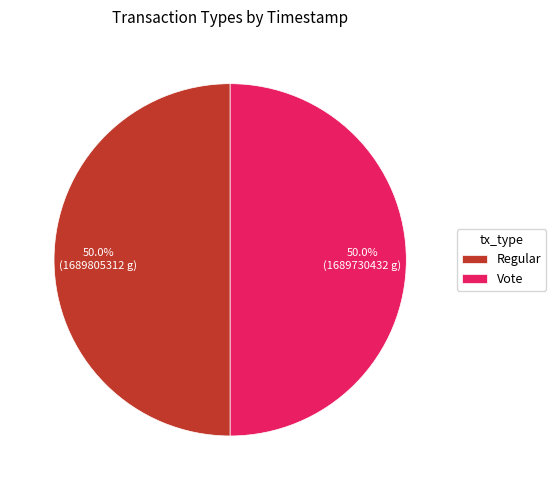

Count the number of slices in the pie.

2